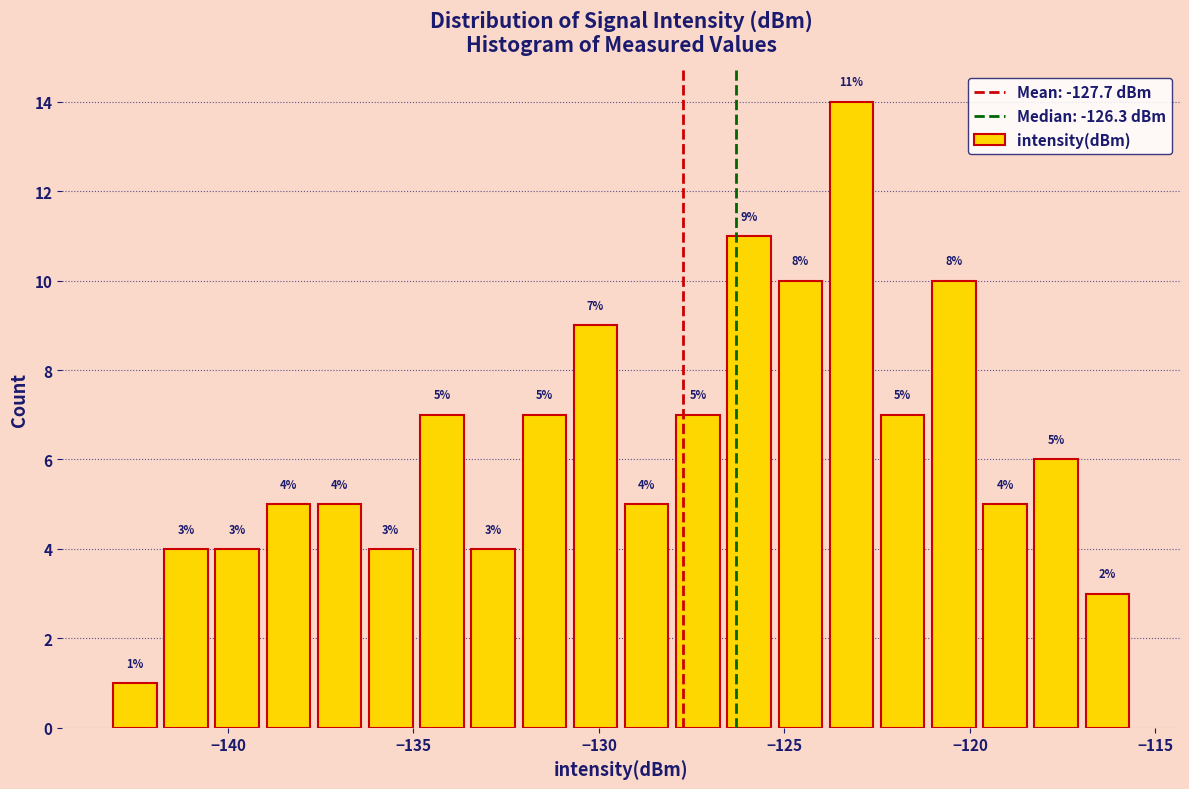

Around what value on the x-axis is the tallest bar? Give the approximate position of its centre, as read against the axis.

-123.0